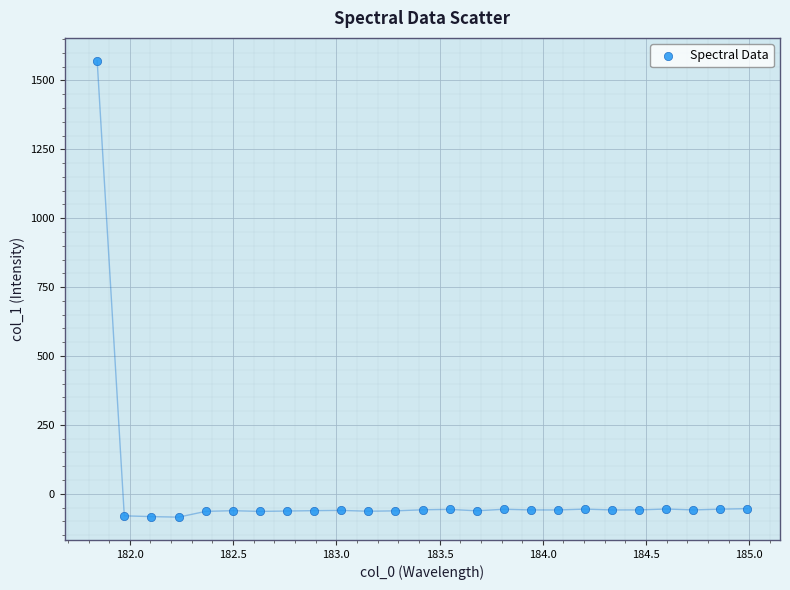

What is the range of X values (max minus min)?

3.1